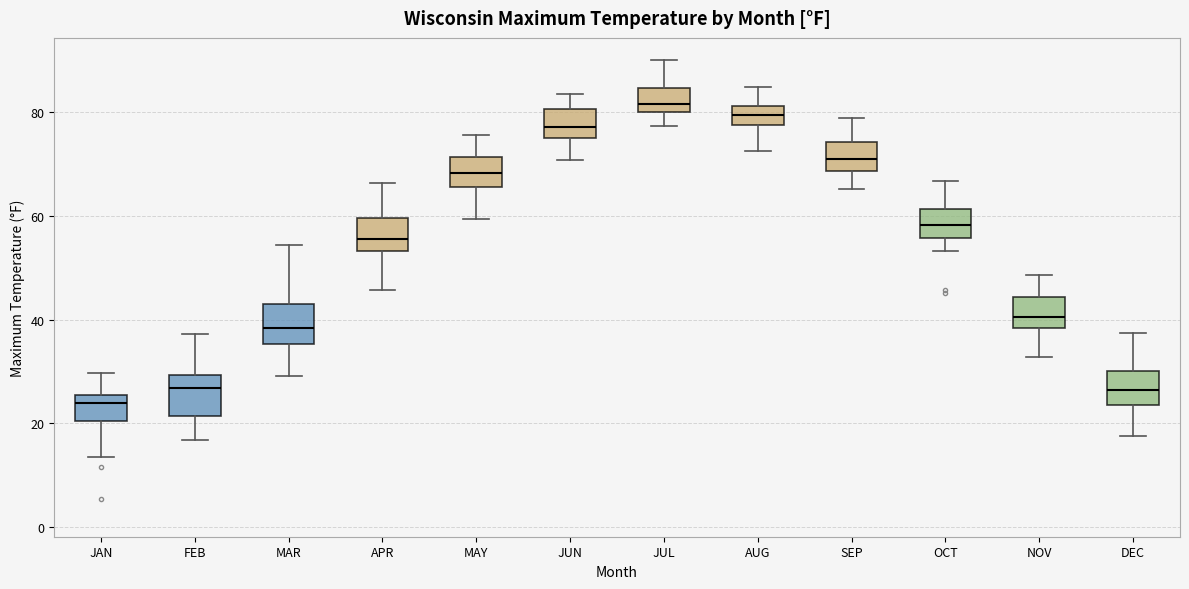

Reading left to right, transcribe this box plot: for each box, give where its median line is, the range the box spans, and where its two whiskers end, as read against the y-axis. The values are not printed on the chart, so give them approximately, as read against the axis.

JAN: median 24, box 20 to 26, whiskers 14 to 30
FEB: median 26, box 22 to 30, whiskers 16 to 38
MAR: median 38, box 36 to 44, whiskers 30 to 54
APR: median 56, box 54 to 60, whiskers 46 to 66
MAY: median 68, box 66 to 72, whiskers 60 to 76
JUN: median 78, box 76 to 80, whiskers 70 to 84
JUL: median 82, box 80 to 84, whiskers 78 to 90
AUG: median 80, box 78 to 82, whiskers 72 to 84
SEP: median 70, box 68 to 74, whiskers 66 to 78
OCT: median 58, box 56 to 62, whiskers 54 to 66
NOV: median 40, box 38 to 44, whiskers 32 to 48
DEC: median 26, box 24 to 30, whiskers 18 to 38